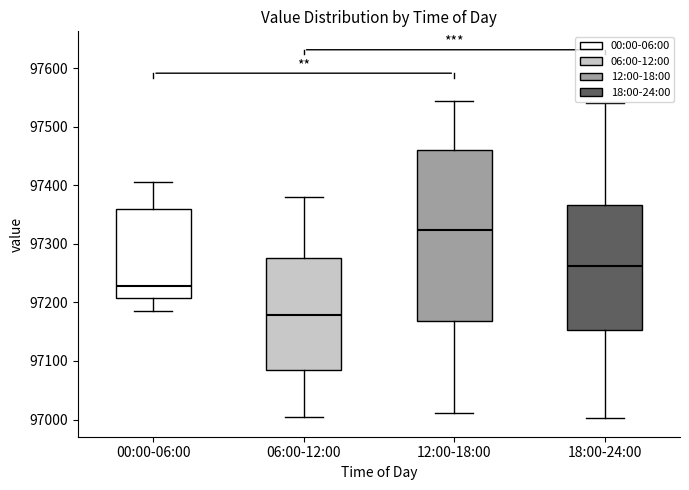

Where does the upper whisker of the box for 18:00-24:00 end on the y-axis? The values are not printed on the chart, so give them approximately, as read against the axis.

97540